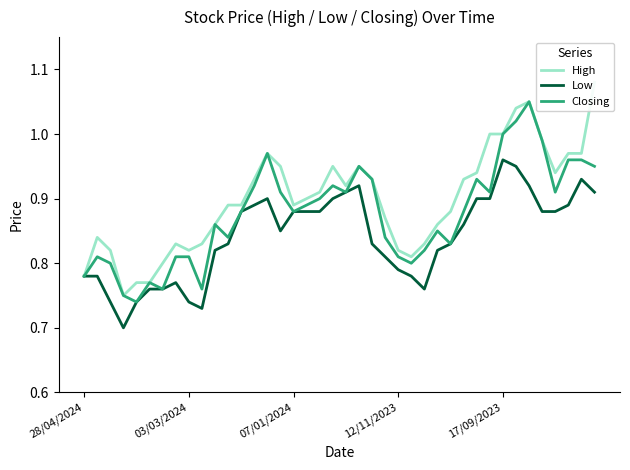

Which has a higher value, 5 or 33?

33